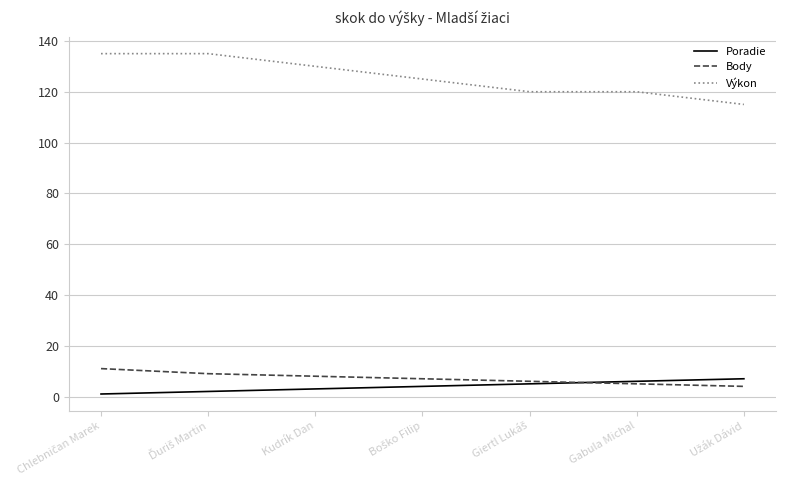

Count the Body values in the range 5 to 9.

5